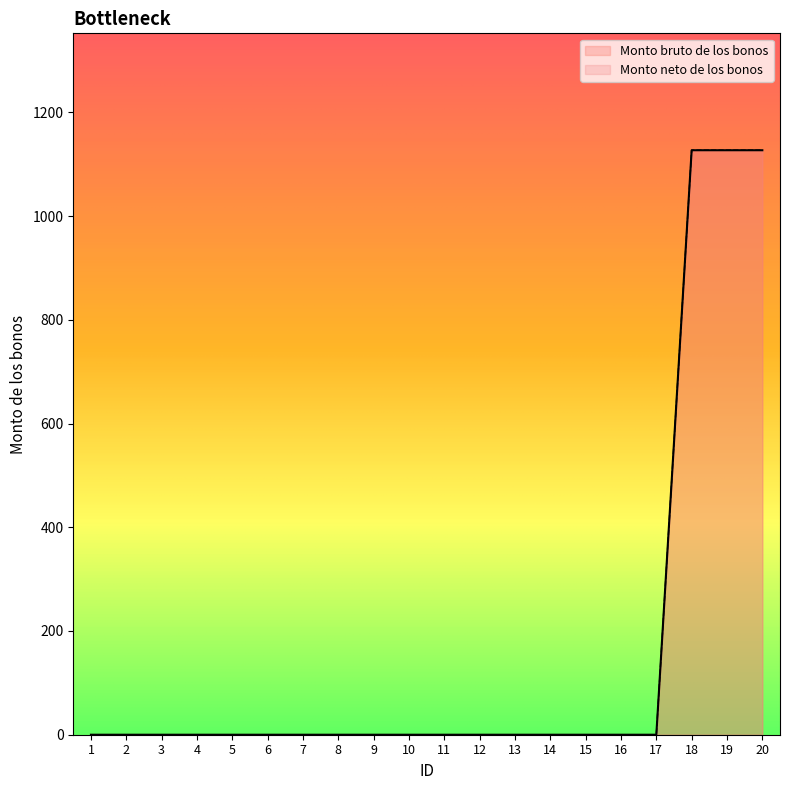

How many values in Monto bruto de los bonos are above zero?

3